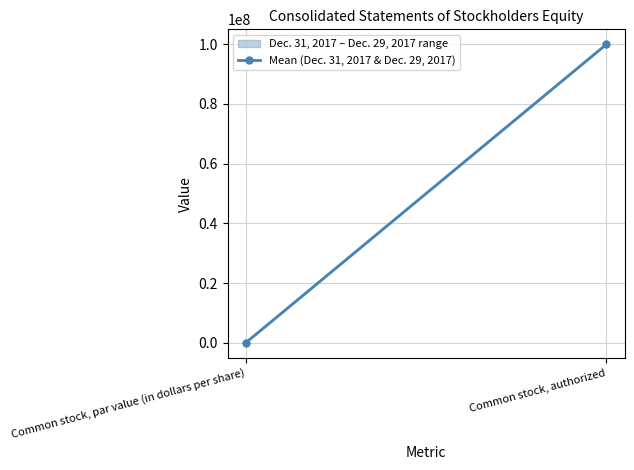

The value at Common stock, authorized is 100000000.0. True or false?

True